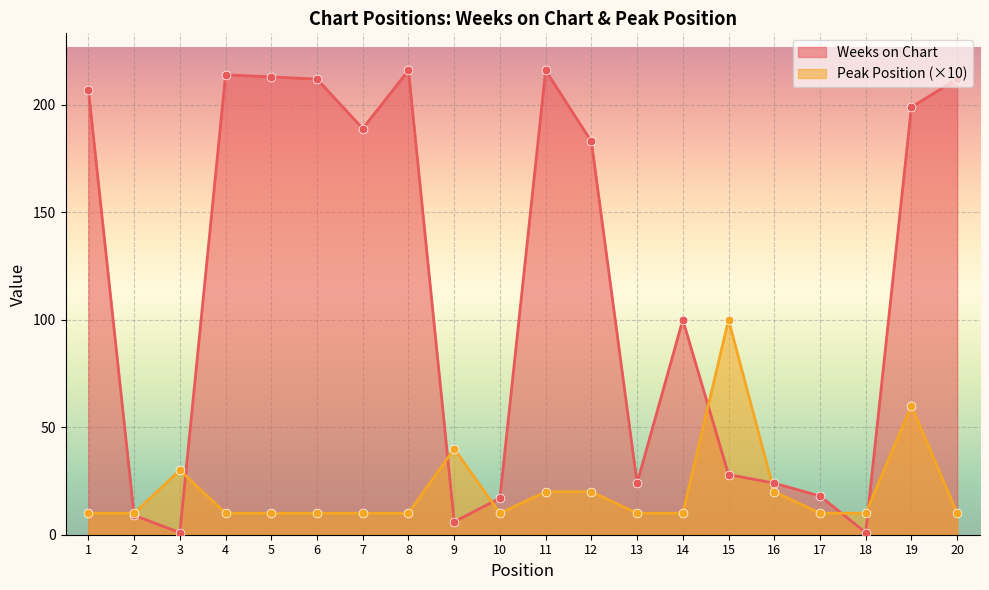

Is the value of Weeks on Chart at 14 greater than the value of Peak Position at 20?

Yes